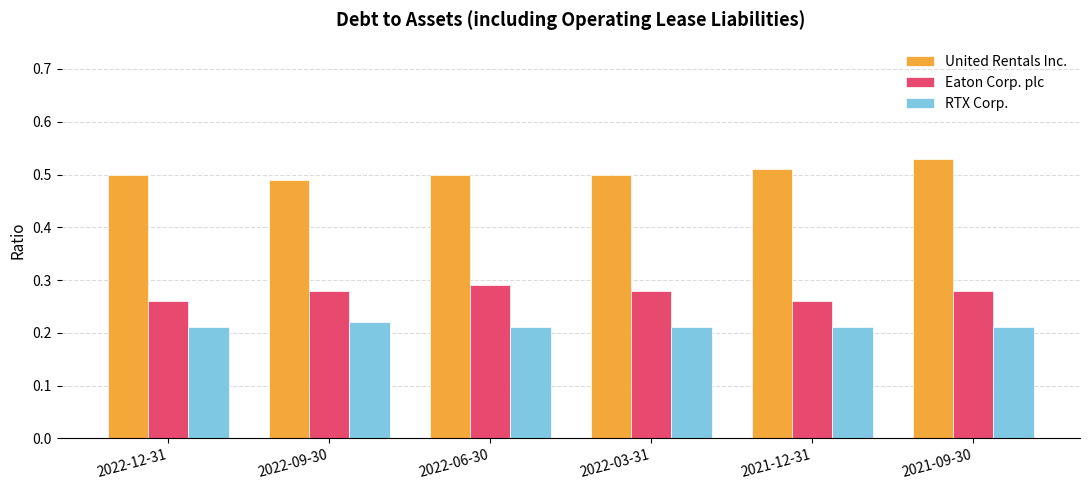

Are the bars horizontal?

No